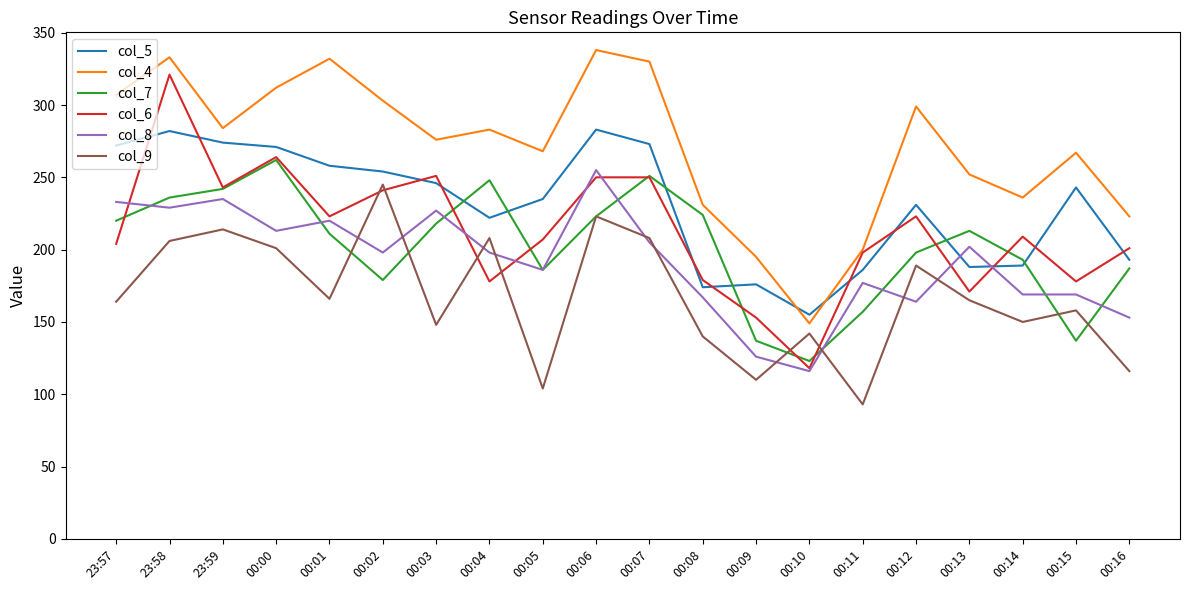

In col_6, how many points are lower than both neighbors (excluding endpoints)?

6